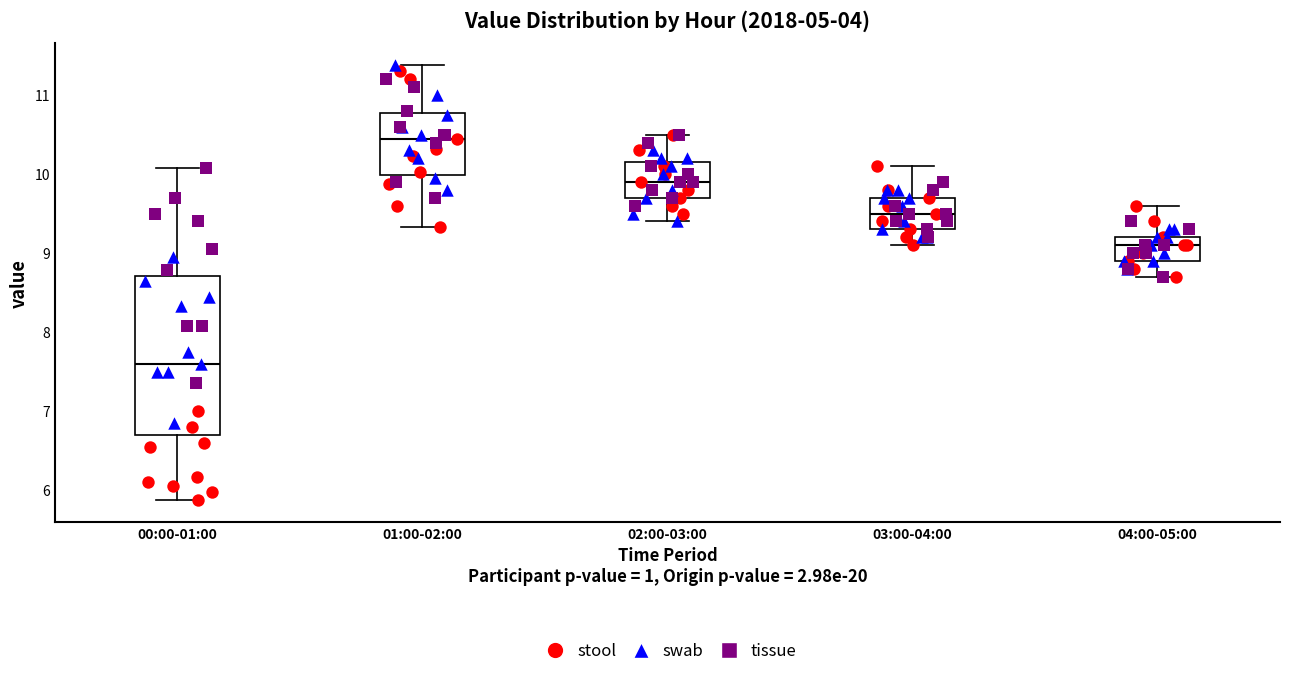

Which box's median line is the lowest?

00:00-01:00